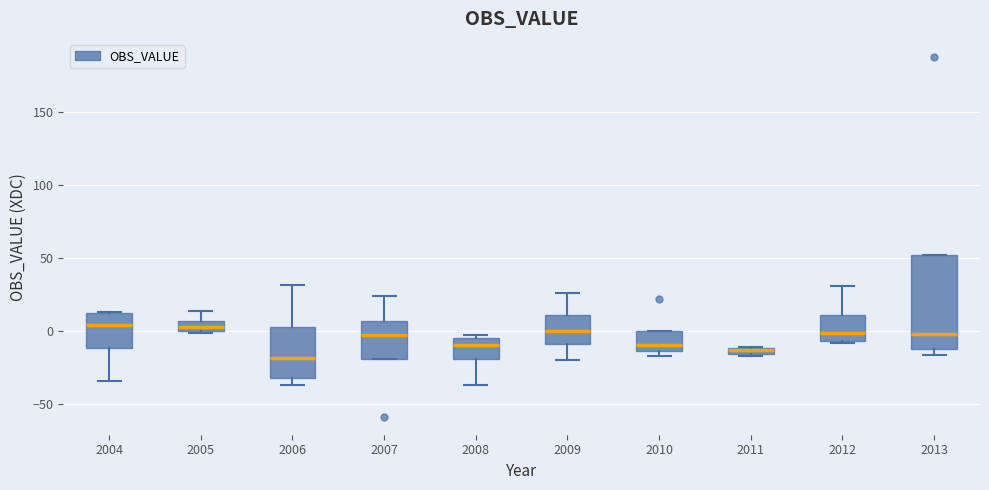

Where is the lower edge of the box at x = 2011 on the y-axis? The values are not printed on the chart, so give them approximately, as read against the axis.

-15